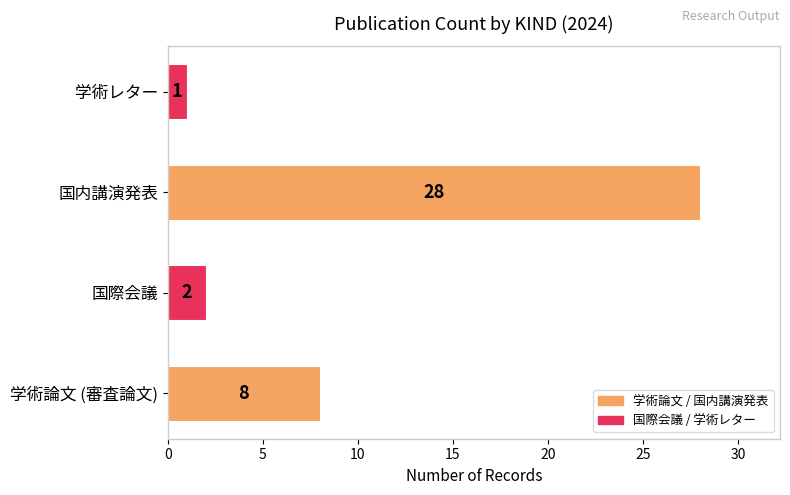

Reading top to bottom, list all the values displayed in this chart.

学術レター=1	国内講演発表=28	国際会議=2	学術論文 (審査論文)=8